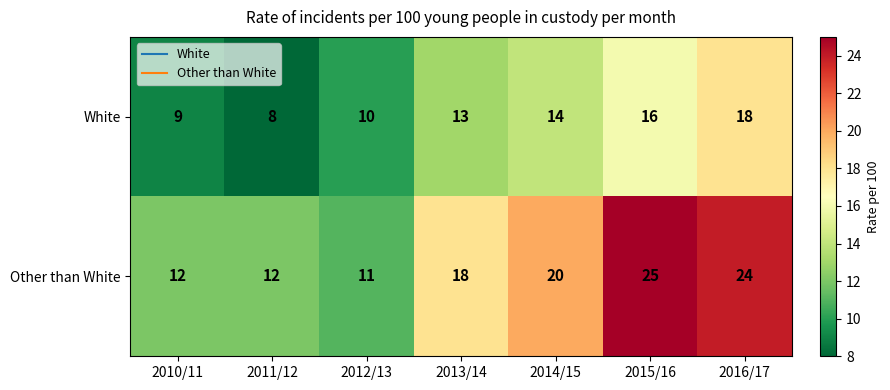

What is the total value across all series at 2012/13?

21